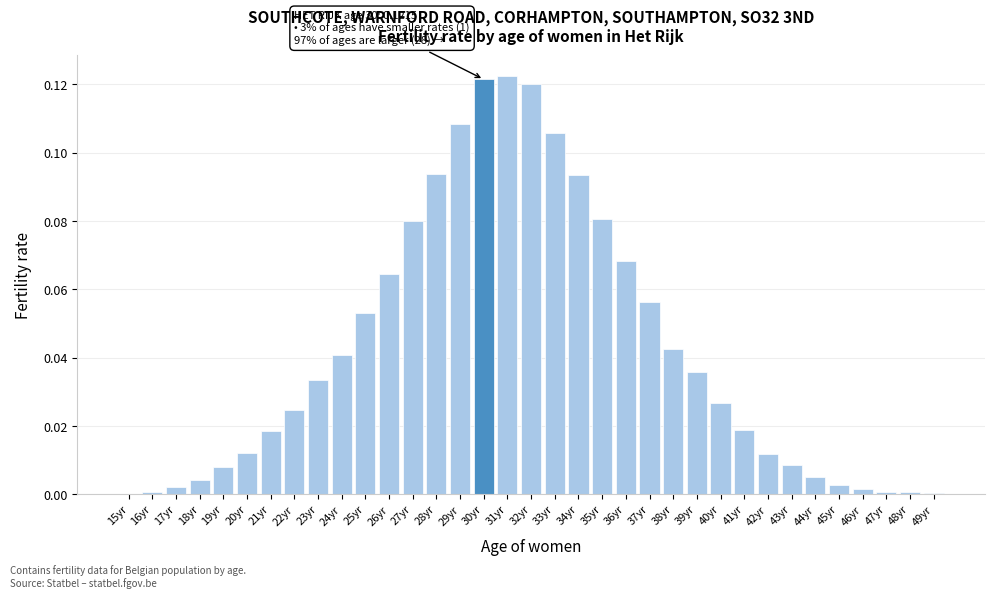

The value at 32yr is 0.2. True or false?

False